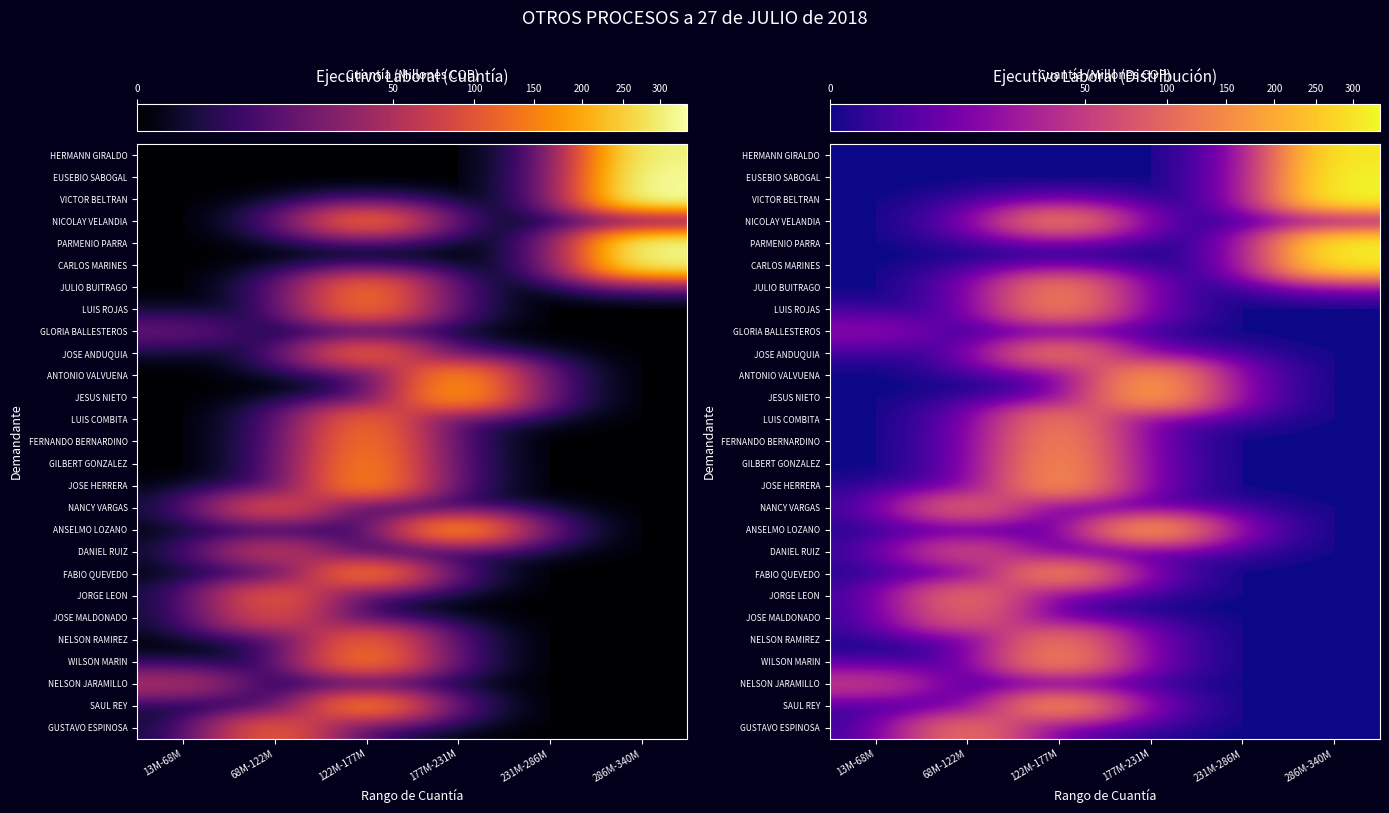

The value of SAUL REY at 68M-122M is -60.6. True or false?

False